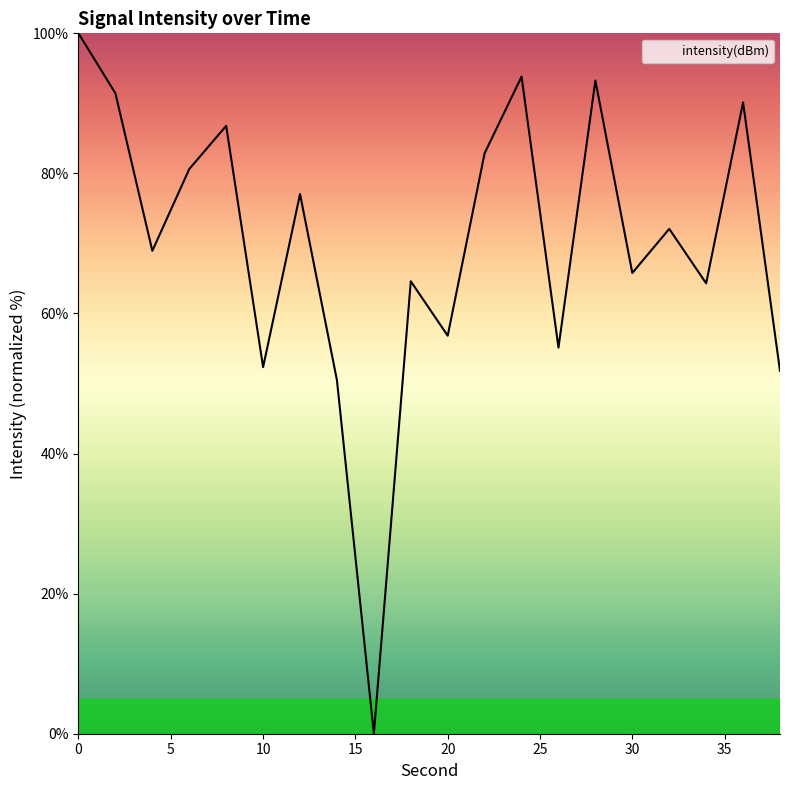

What is the difference between the maximum and minimum values?

100.0